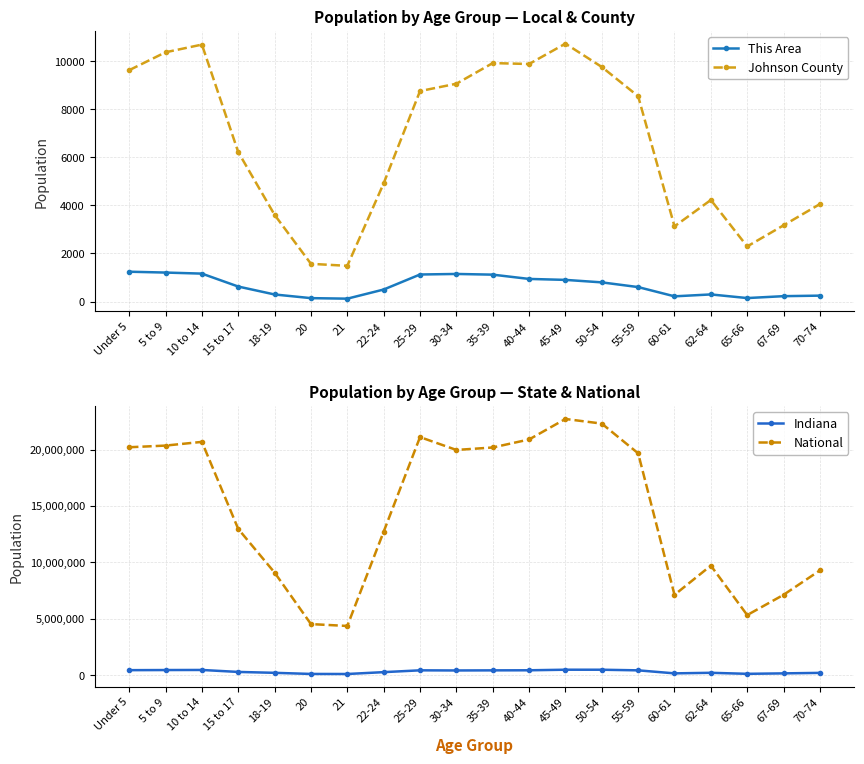

Which category has the lowest value across all series?

21